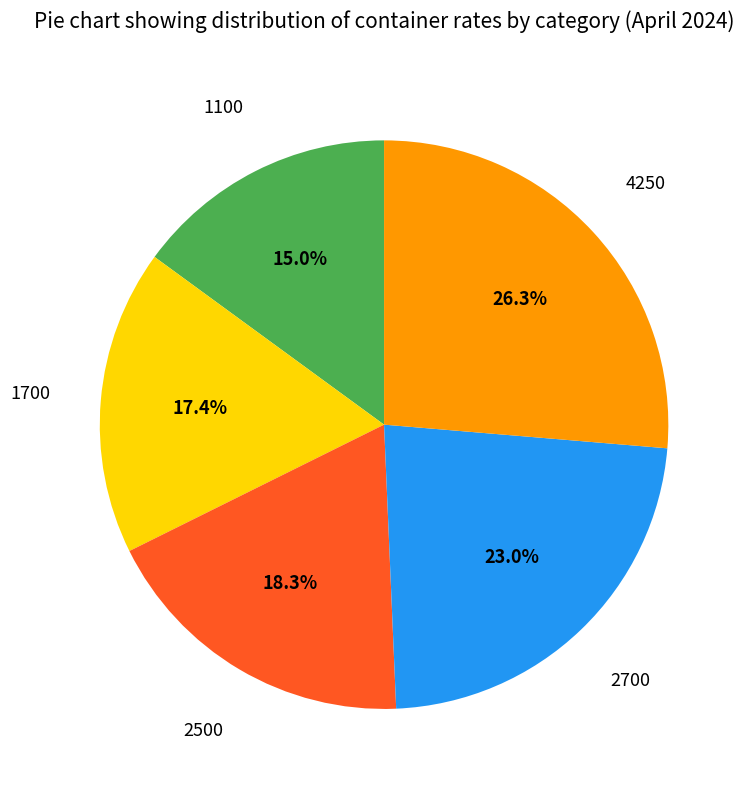

Is there any slice that represents more than half of the pie?

No